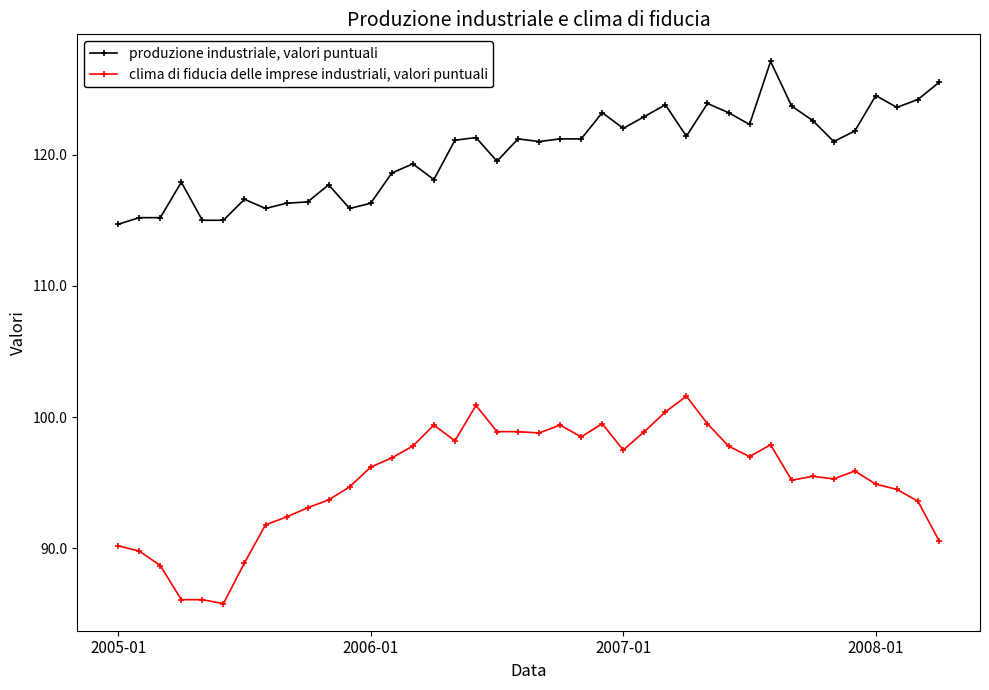

Which series has the widest spread of values?

clima di fiducia delle imprese industriali, valori puntuali